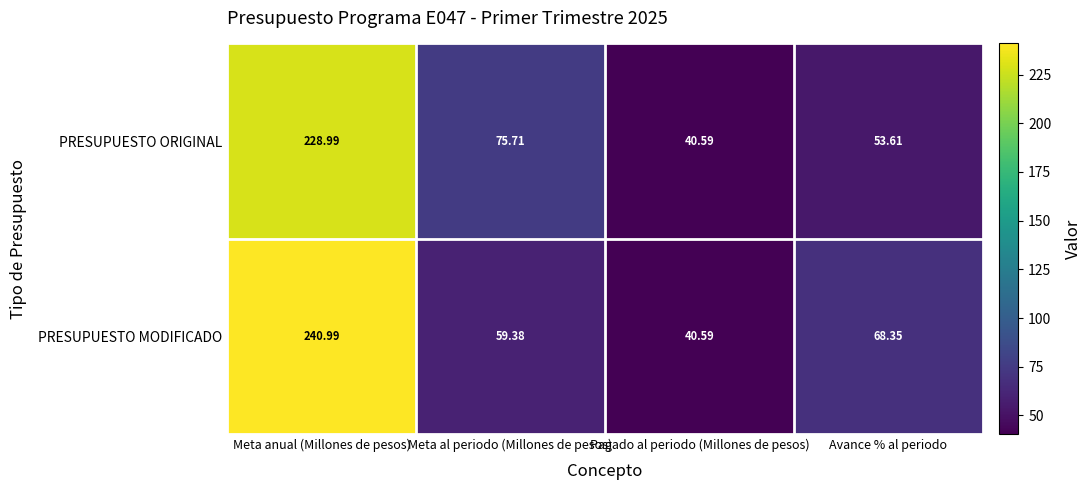

Which label corresponds to the largest value in the chart?

Meta anual (Millones de pesos)